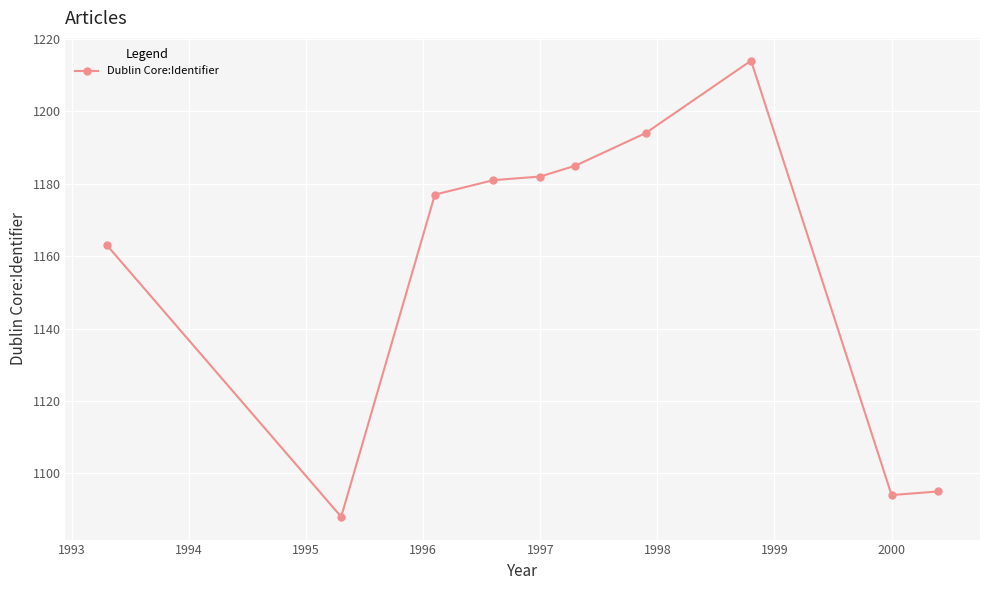

The value at 2000 is 1094. True or false?

True